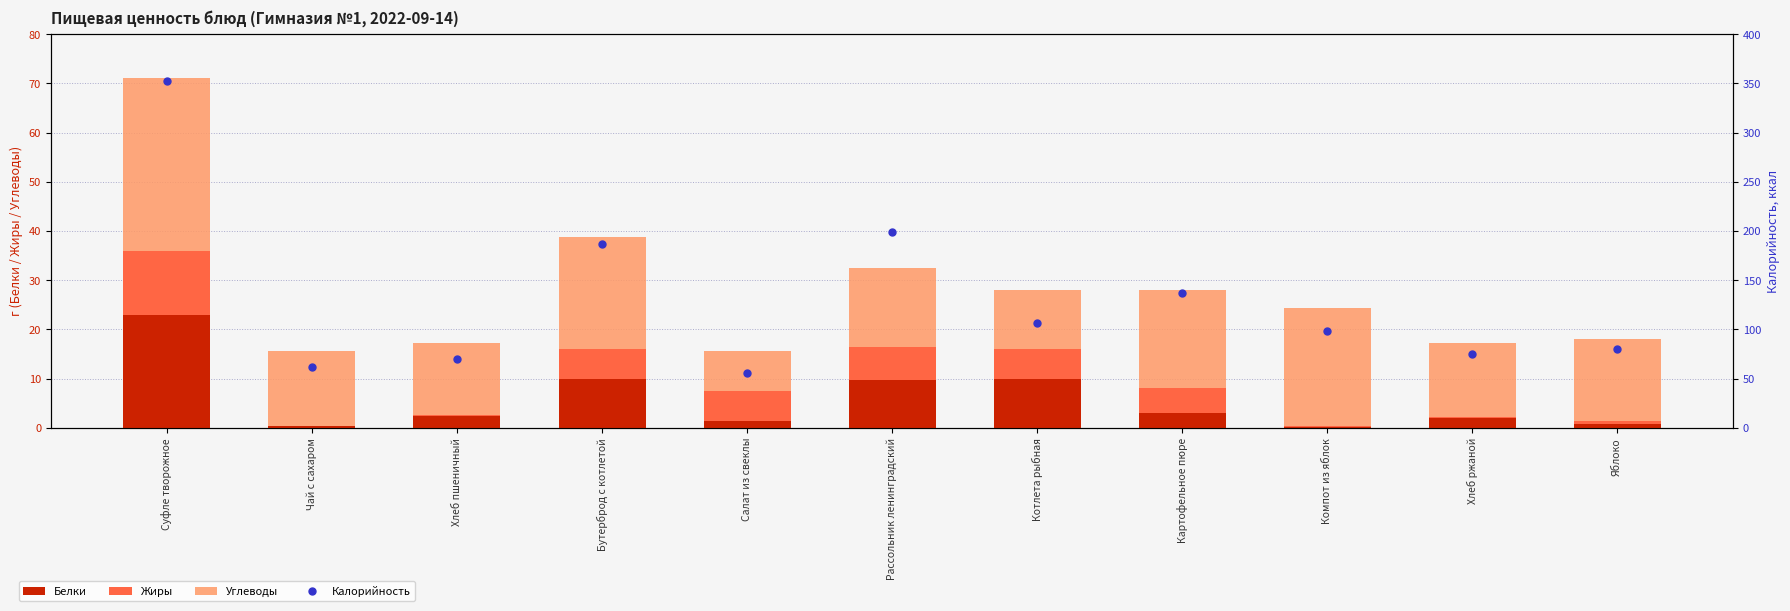

Rank the series by their maximum value, from lowest to highest.

Жиры, Белки, Углеводы, Калорийность